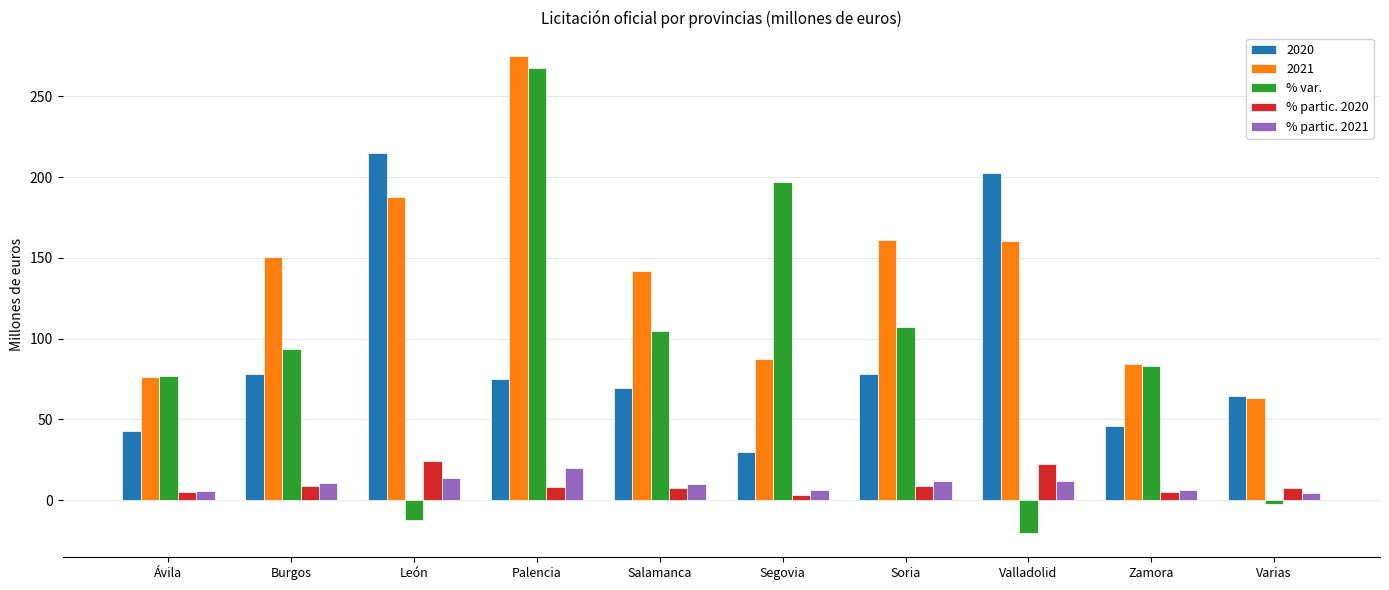

How many values in % var. are above zero?

7